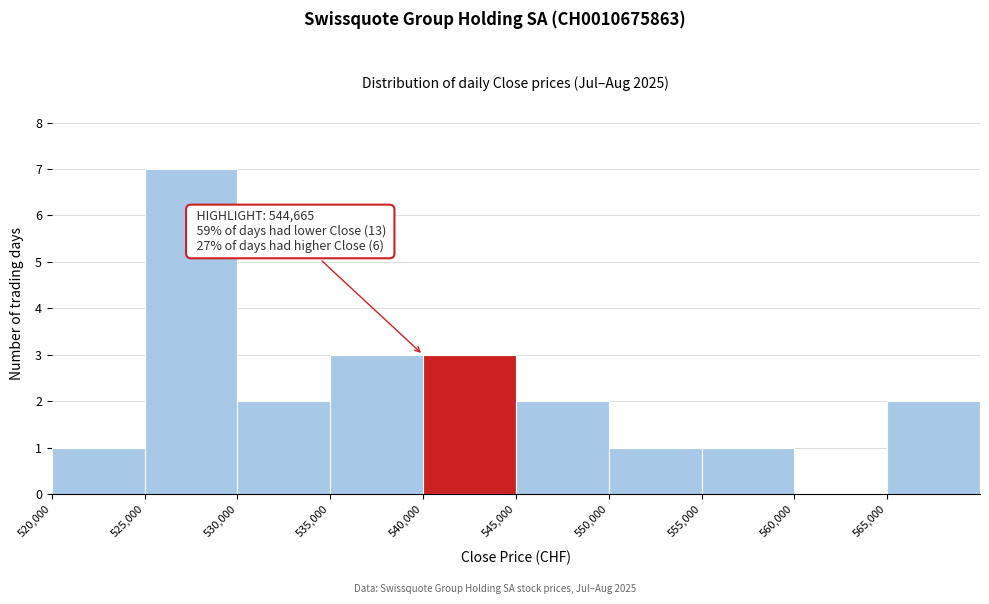

Which range on the x-axis has the tallest bar?

525000 to 530000